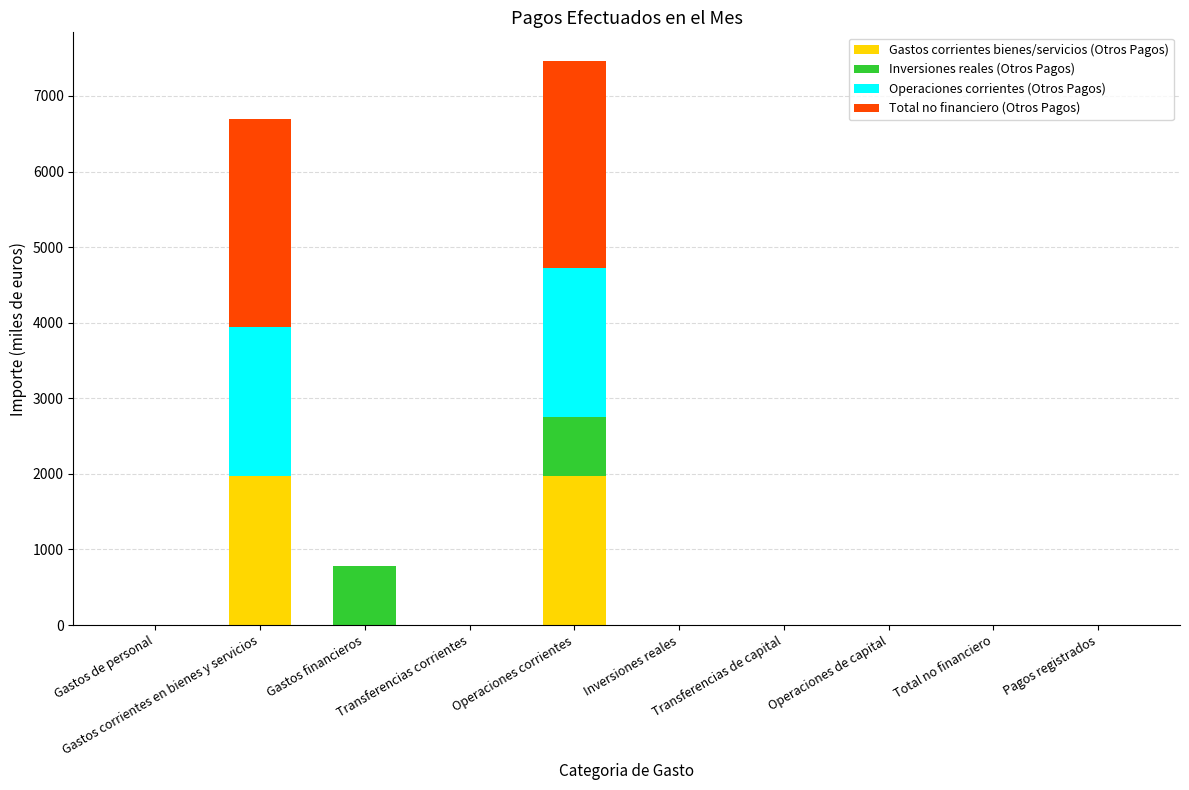

What is the highest value of the Gastos corrientes bienes/servicios (Otros Pagos) series?

1970.8